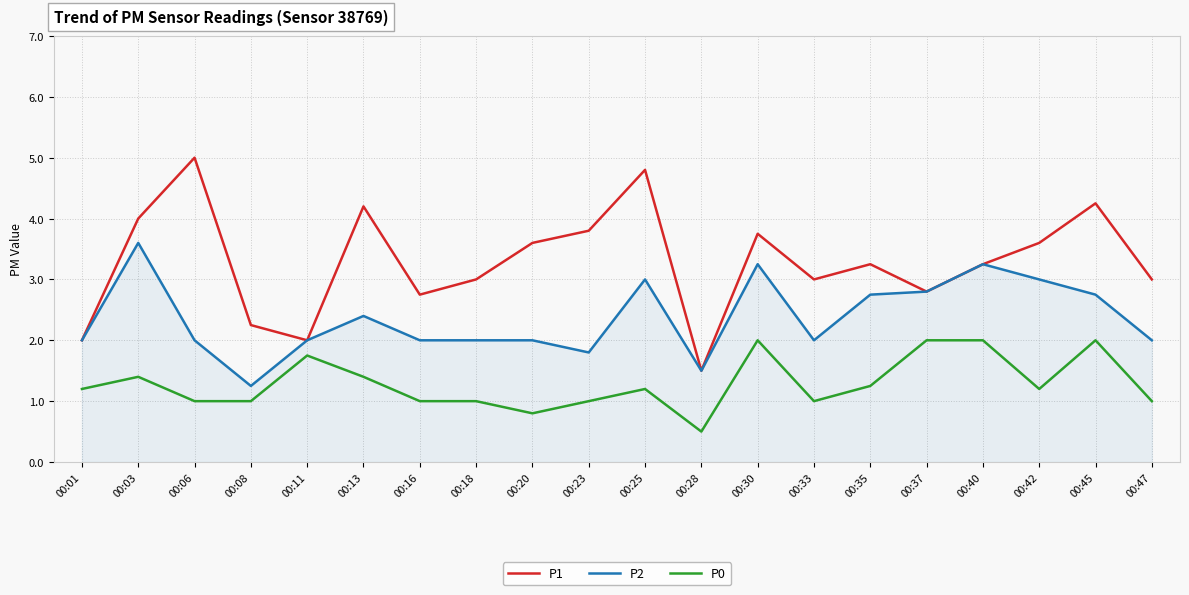

True or false: P1 and P0 intersect in this chart.

False